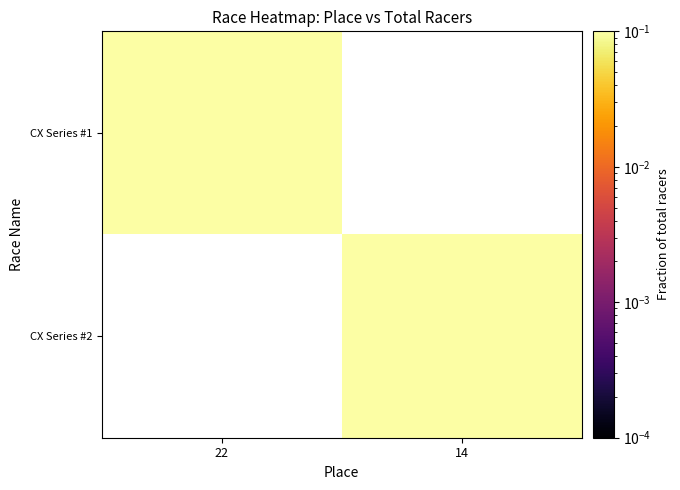

How many values in CX Series #1 are above zero?

1